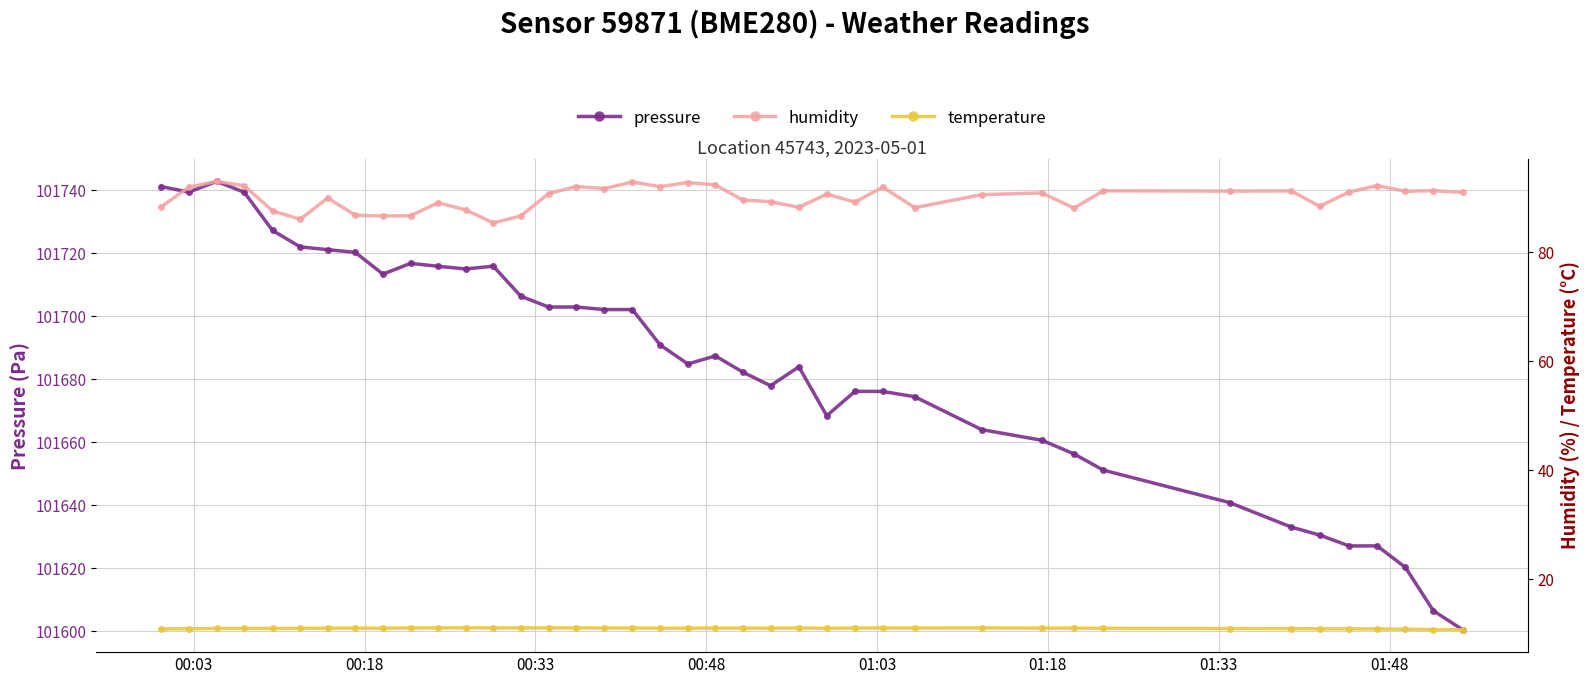

What is the value of the humidity point at the 30th from the left?

90.9